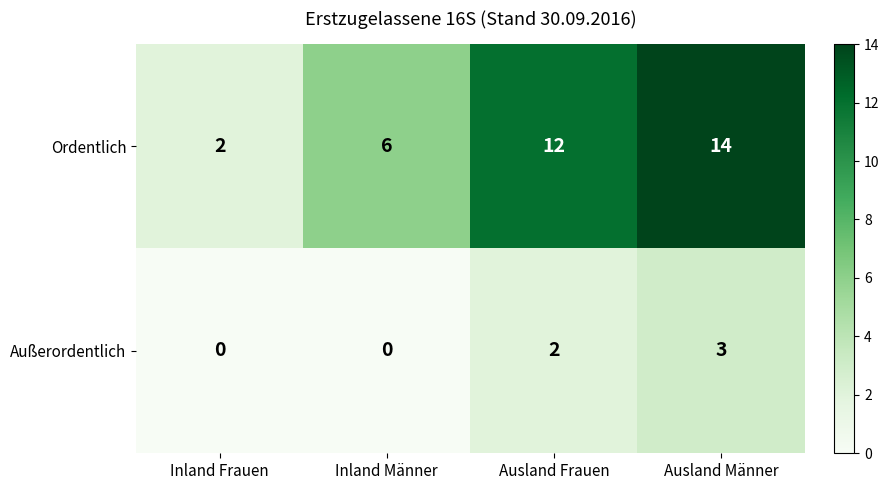

Reading left to right, what are all the values shown in this chart?

Ordentlich: Inland Frauen=2	Inland Männer=6	Ausland Frauen=12	Ausland Männer=14
Außerordentlich: Inland Frauen=0	Inland Männer=0	Ausland Frauen=2	Ausland Männer=3